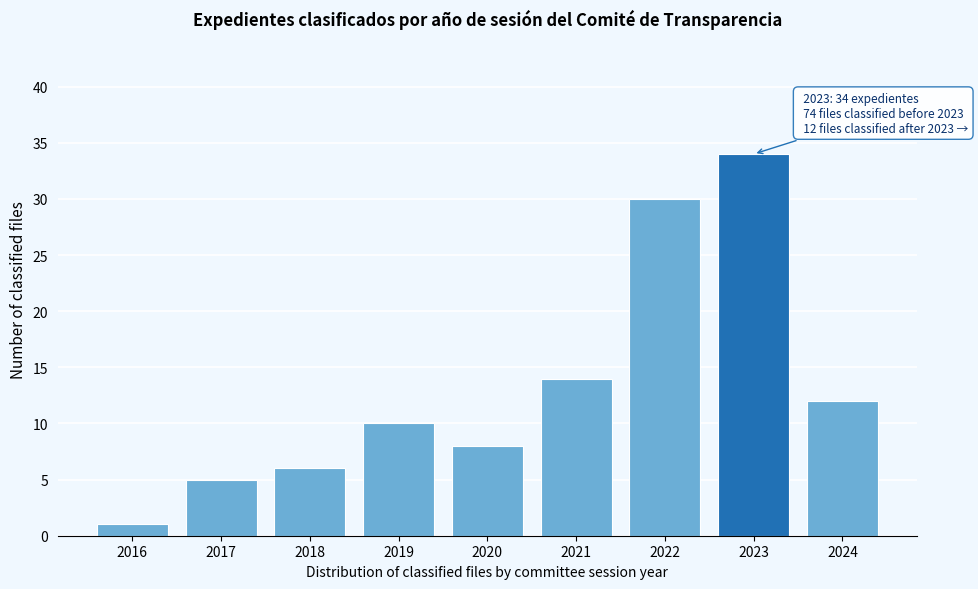

Reading right to left, extract all data points from this chart.

12	34	30	14	8	10	6	5	1